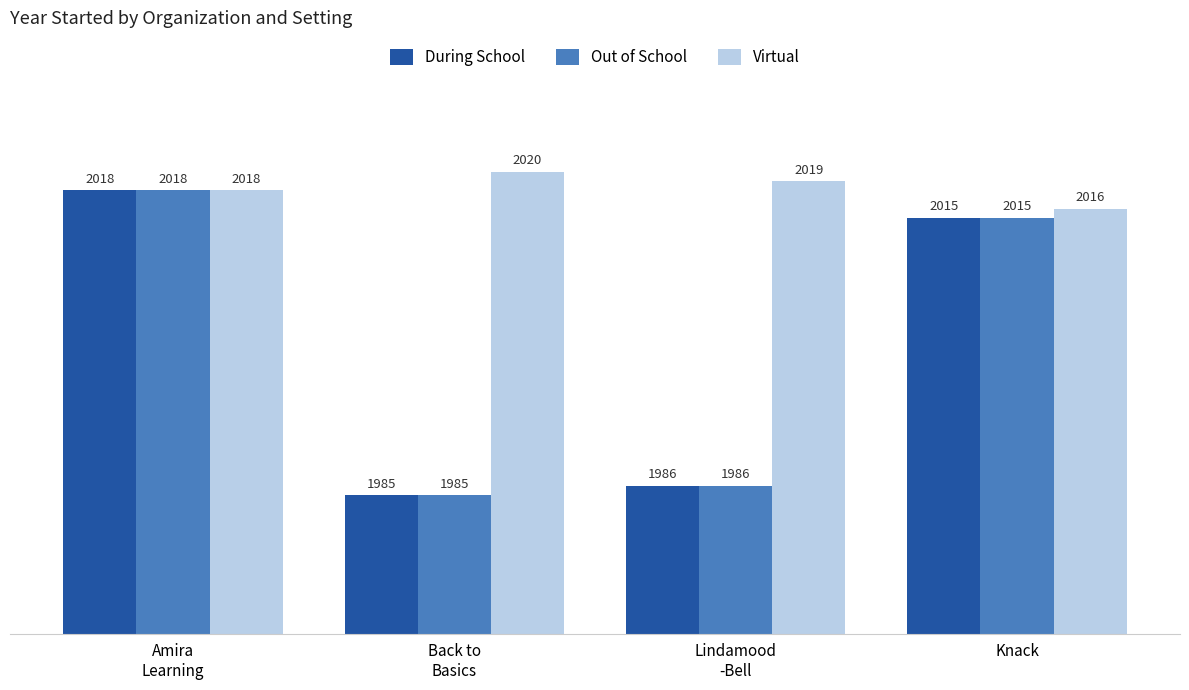

Is the value of Out of School at Knack greater than the value of Virtual at Back to
Basics?

No